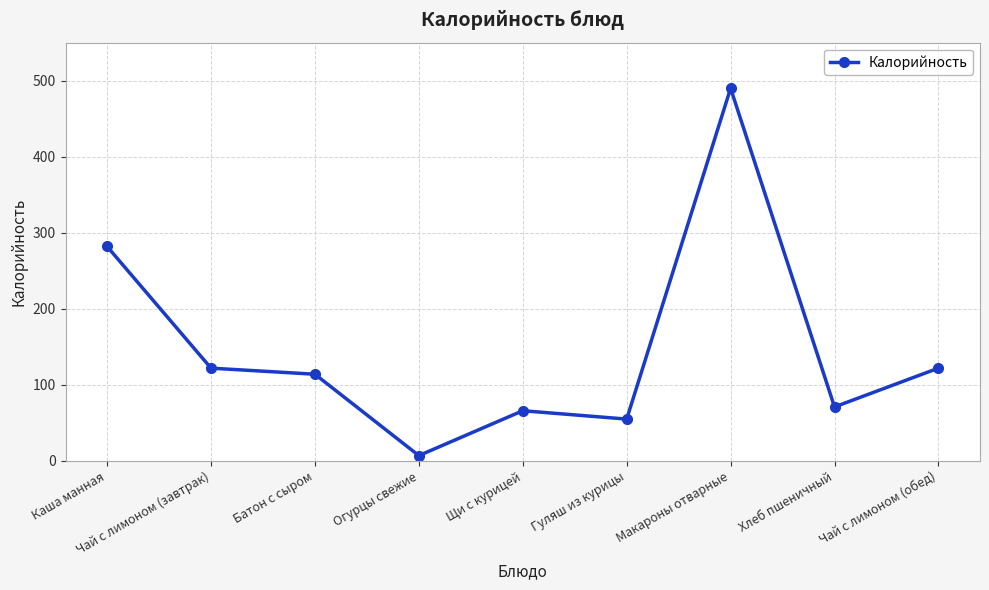

Where is the data nearest to the value 248?

Каша манная